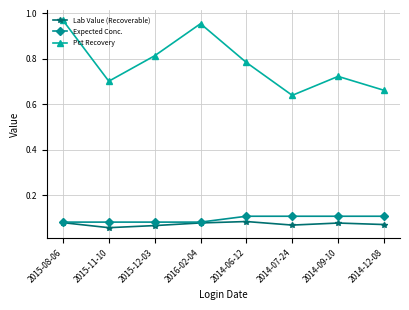

What position from the right is 2015-12-03?

6